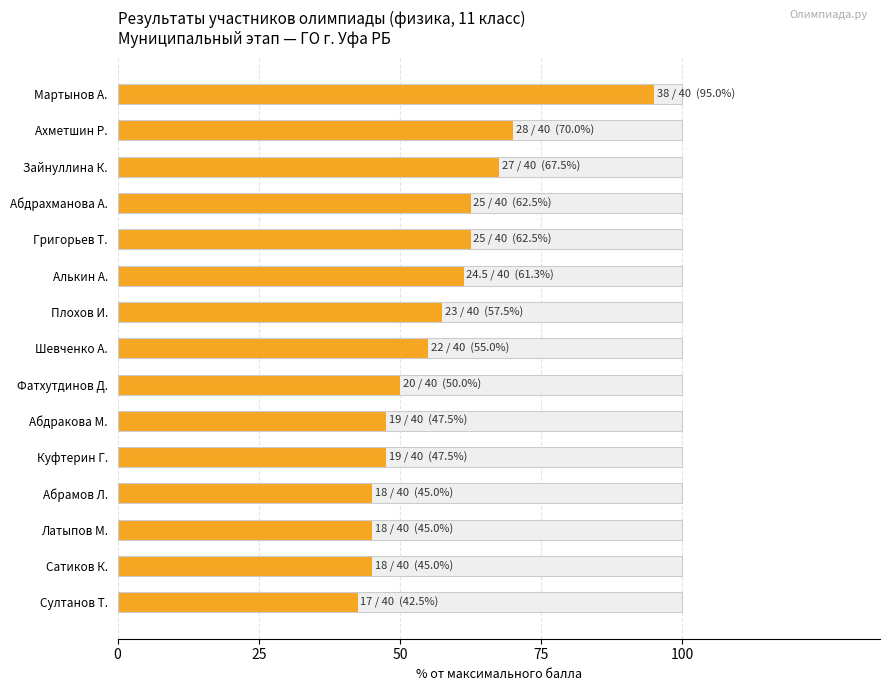

Are the bars grouped side by side (vs. stacked)?

No